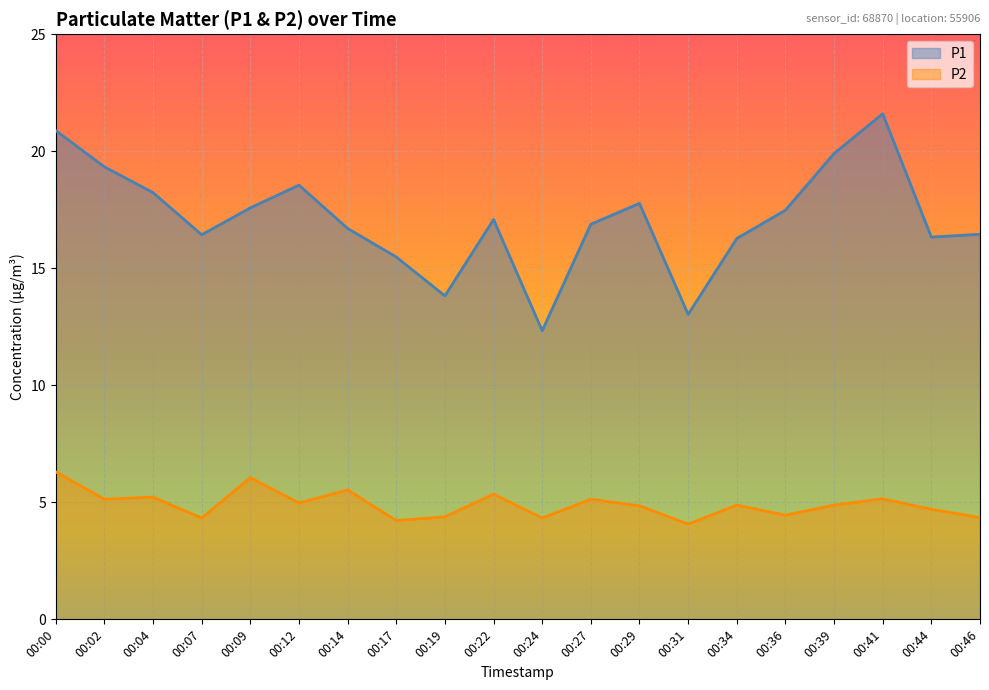

What are all the series names shown in the legend?

P1, P2